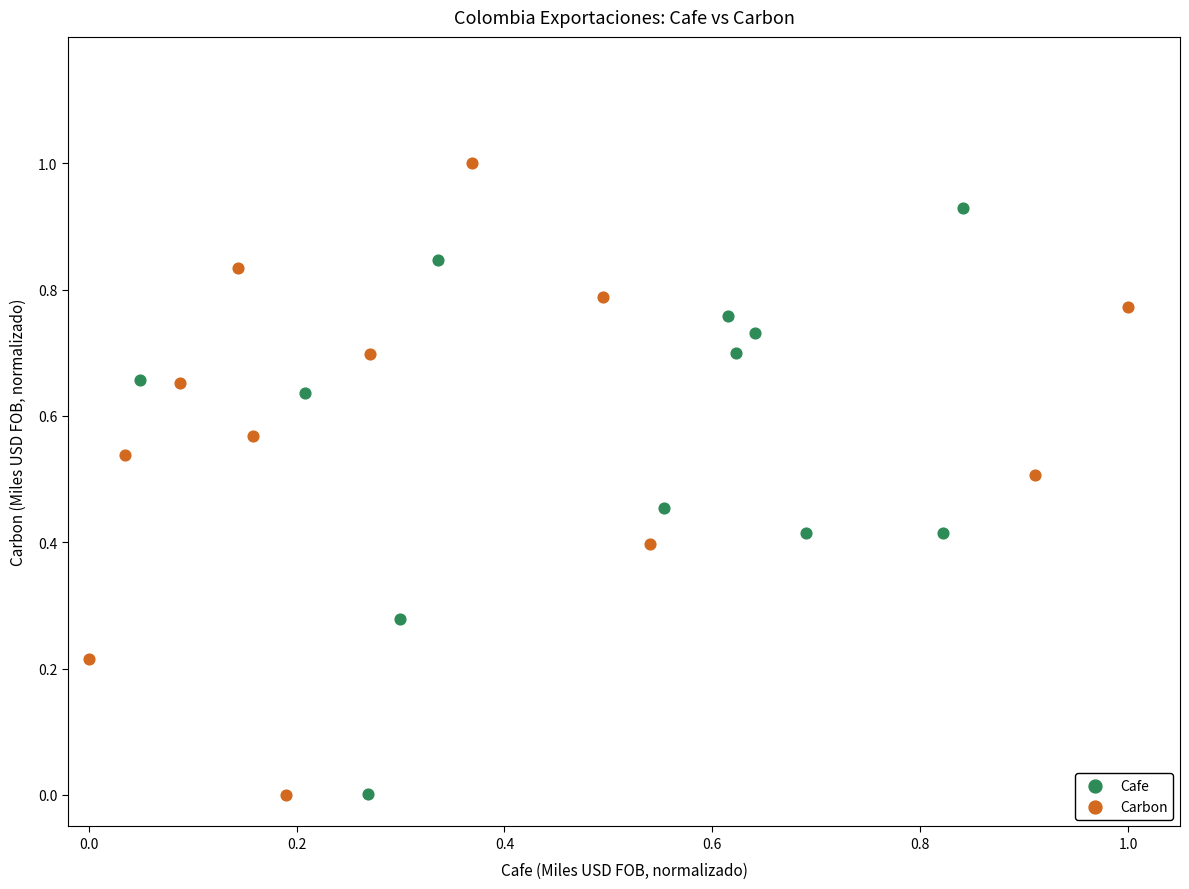

What are all the series names shown in the legend?

Cafe, Carbon